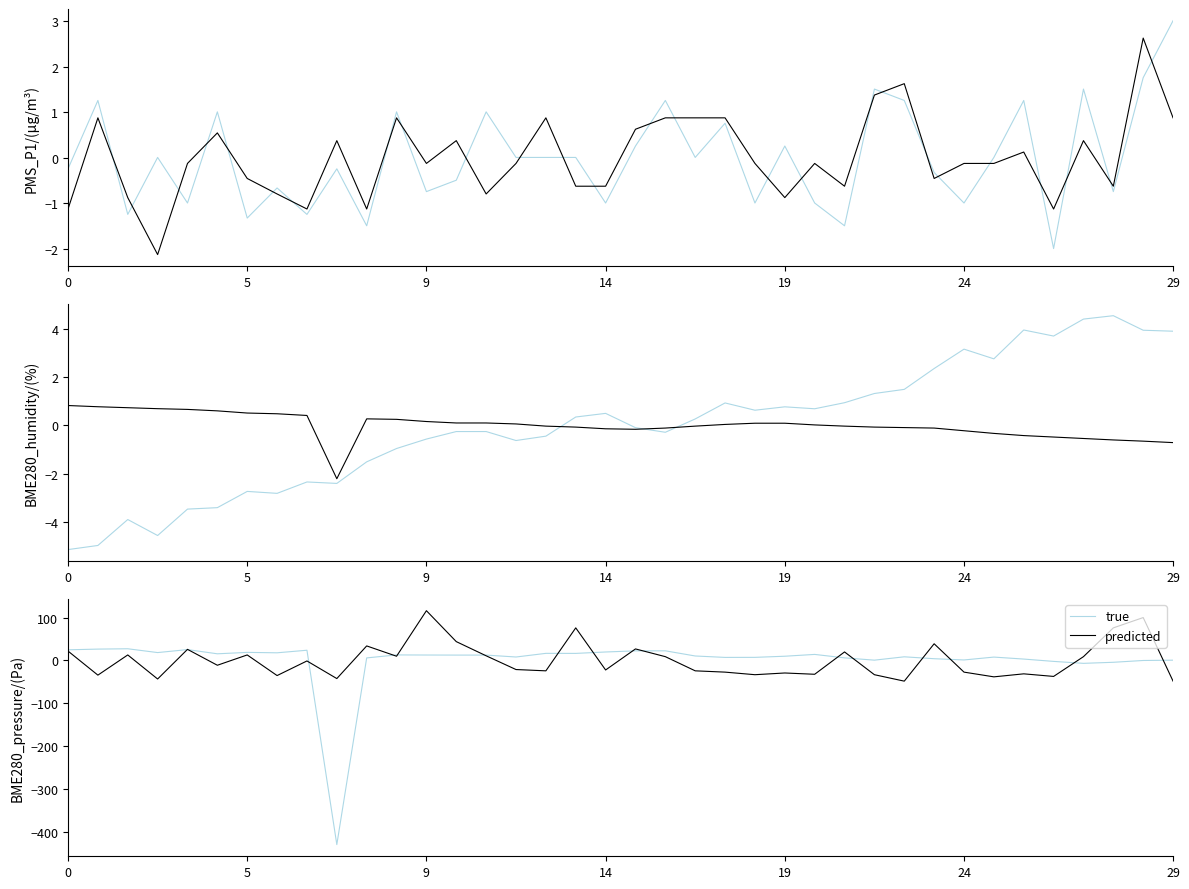

Reading left to right, what are all the values shown in this chart?

PMS_P1: -0.2	1.3	-1.2	0.0	-1.0	1.0	-1.3	-0.7	-1.2	-0.2	-1.5	1.0	-0.7	-0.5	1.0	0.0	0.0	0.0	-1.0	0.3	1.3	0.0	0.8	-1.0	0.3	-1.0	-1.5	1.5	1.3	-0.3	-1.0	0.0	1.3	-2.0	1.5	-0.7	1.8	3.0
PMS_P2: -1.1	0.9	-0.9	-2.1	-0.1	0.5	-0.5	-0.8	-1.1	0.4	-1.1	0.9	-0.1	0.4	-0.8	-0.1	0.9	-0.6	-0.6	0.6	0.9	0.9	0.9	-0.1	-0.9	-0.1	-0.6	1.4	1.6	-0.5	-0.1	-0.1	0.1	-1.1	0.4	-0.6	2.6	0.9
BME280_humidity: -5.1	-4.9	-3.9	-4.5	-3.4	-3.4	-2.7	-2.8	-2.3	-2.4	-1.5	-0.9	-0.6	-0.2	-0.2	-0.6	-0.4	0.4	0.5	-0.1	-0.3	0.3	0.9	0.6	0.8	0.7	0.9	1.3	1.5	2.4	3.2	2.8	3.9	3.7	4.4	4.5	3.9	3.9
BME280_temperature: 0.8	0.8	0.7	0.7	0.7	0.6	0.5	0.5	0.4	-2.2	0.3	0.3	0.2	0.1	0.1	0.1	-0.0	-0.1	-0.1	-0.2	-0.1	-0.0	0.0	0.1	0.1	0.0	-0.0	-0.1	-0.1	-0.1	-0.2	-0.3	-0.4	-0.5	-0.5	-0.6	-0.6	-0.7
BME280_pressure: 24.8	26.5	27.2	18.4	25.3	15.5	18.8	17.8	23.8	-428.6	6.0	12.9	12.7	12.5	12.5	8.1	16.6	16.5	19.7	22.3	22.5	10.4	7.1	7.2	9.9	14.1	6.1	0.7	8.5	4.1	1.2	7.9	3.3	-2.2	-6.7	-4.2	-0.0	0.7
Min_cycle: 21.9	-34.1	12.9	-43.1	25.9	-11.1	12.9	-35.1	-1.1	-42.1	33.9	9.9	115.9	43.9	10.9	-21.1	-24.1	75.9	-22.1	26.9	8.9	-24.1	-27.1	-33.1	-29.1	-32.1	19.9	-33.1	-48.1	38.9	-27.1	-38.1	-31.1	-37.1	8.9	75.9	99.9	-48.1